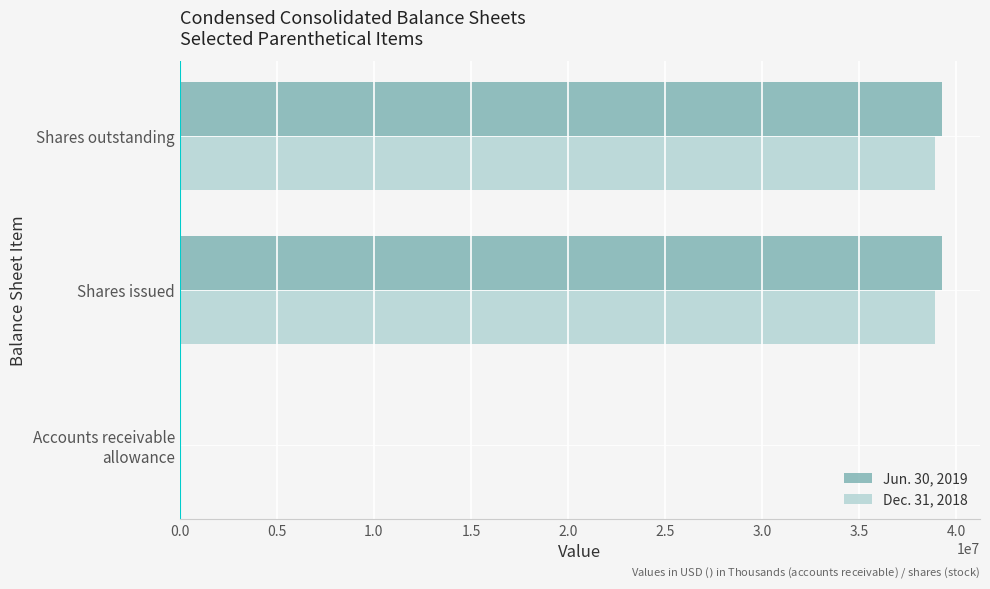

What is the total value across all series at Shares outstanding?

78153169